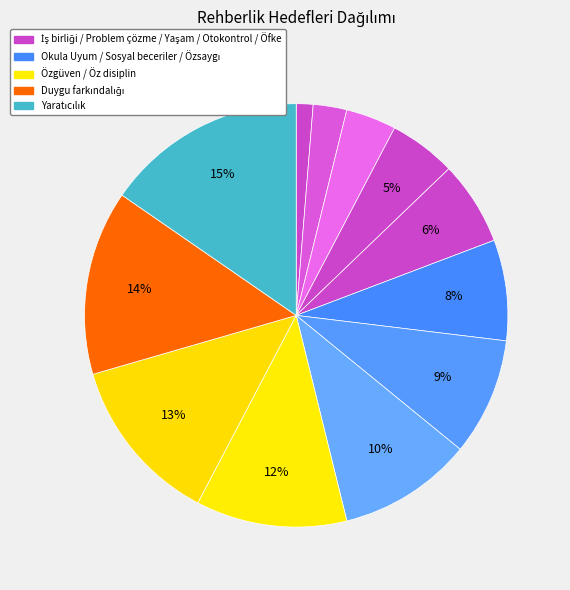

How many segments does this pie chart have?

12